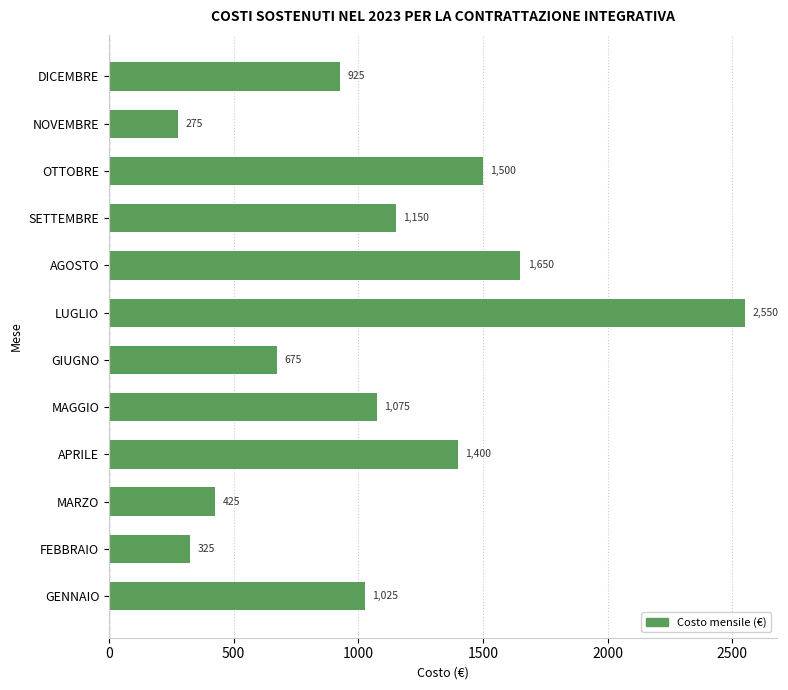

How many bars are there in total?

12